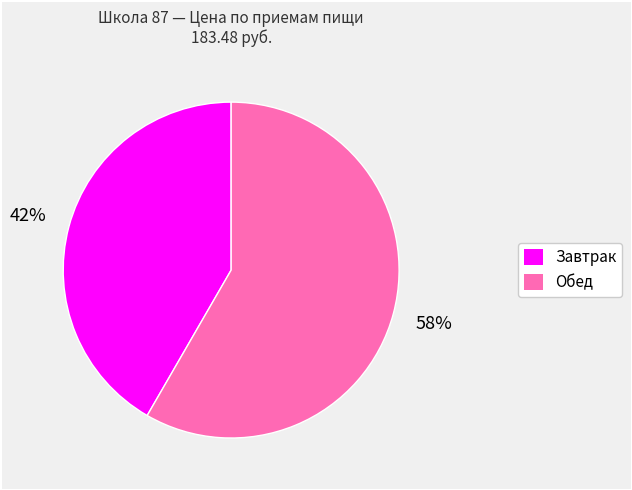

To the nearest percent, what is the combined percentage of Завтрак and Обед?

100%